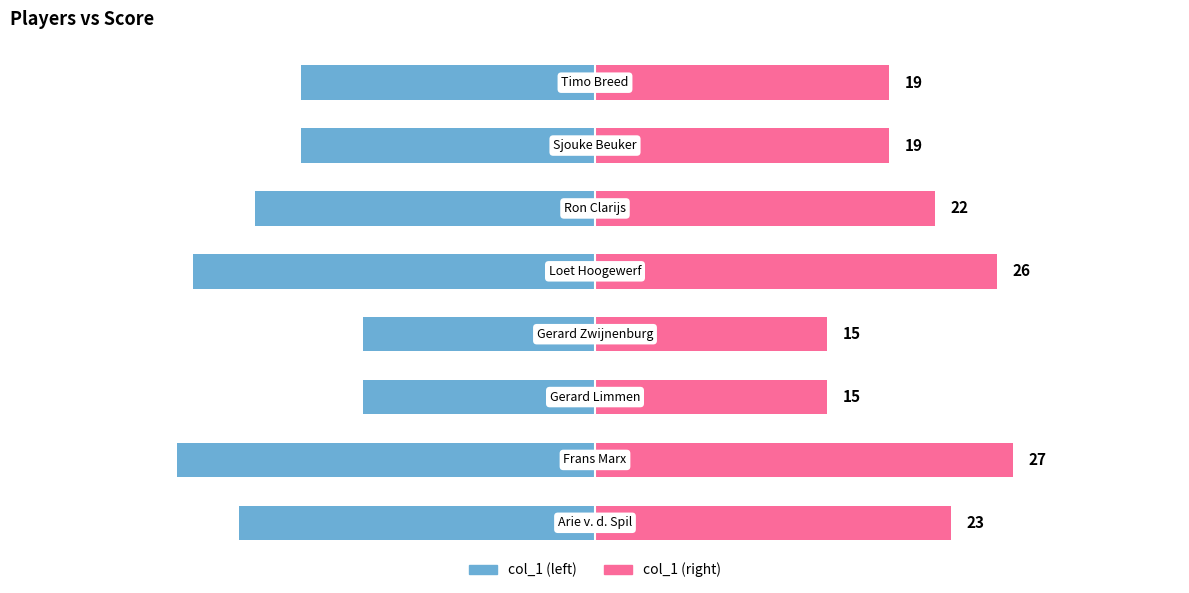

What is the greatest value displayed?

27